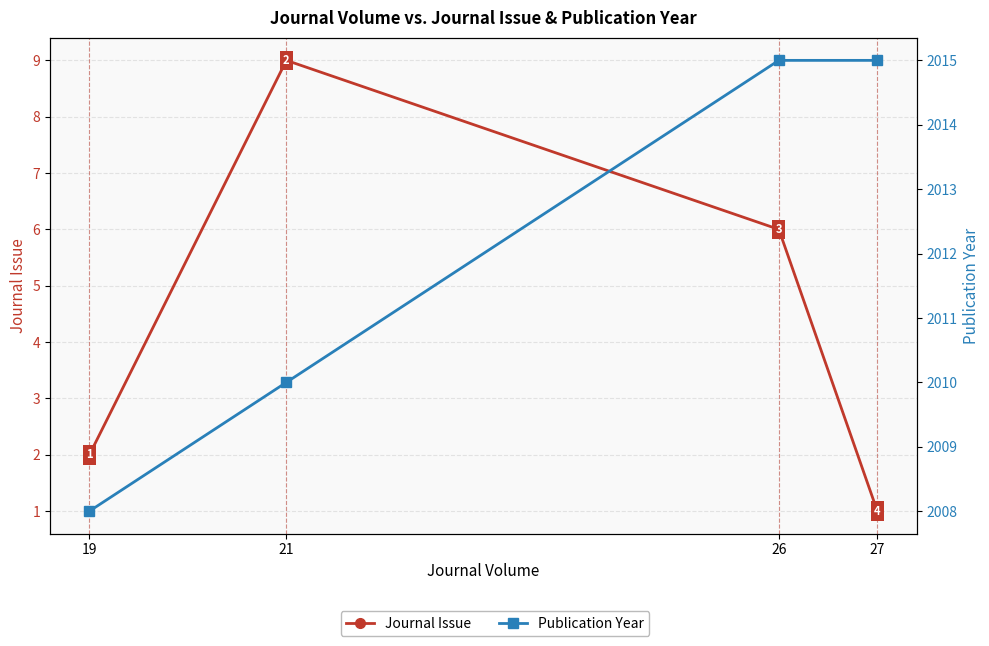

True or false: Journal Issue has more than 2 points higher than both neighbors.

False